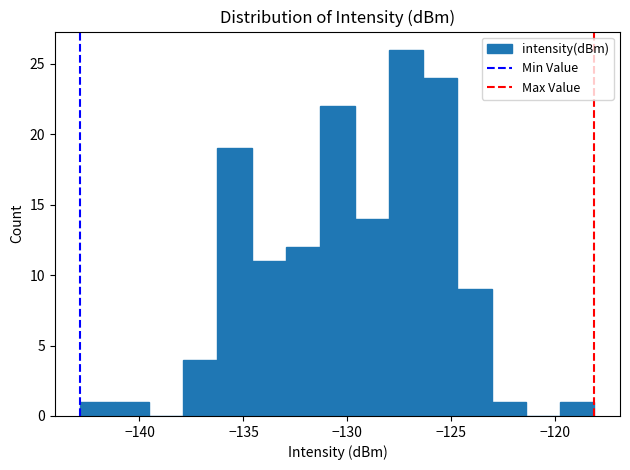

Around what value on the x-axis is the tallest bar? Give the approximate position of its centre, as read against the axis.

-127.0